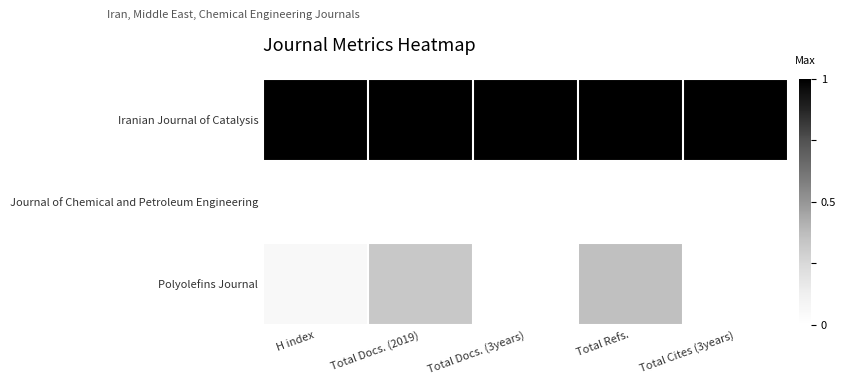

At how many categories does at least one series exceed 0?

5